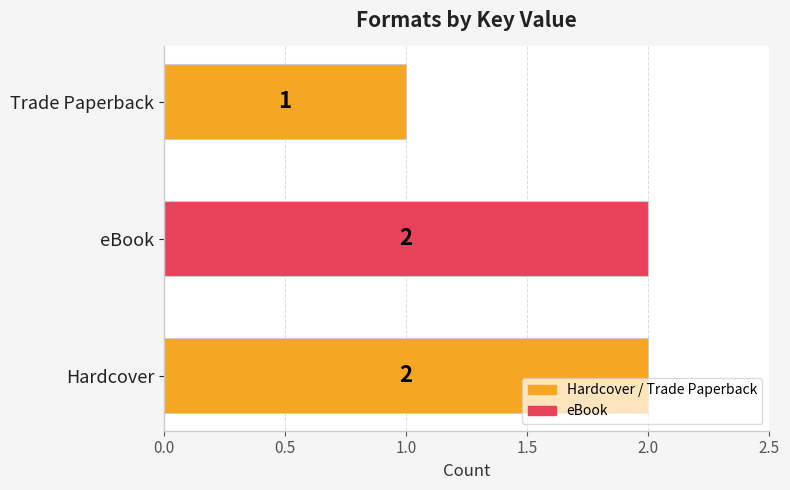

How many series are shown in this chart?

1